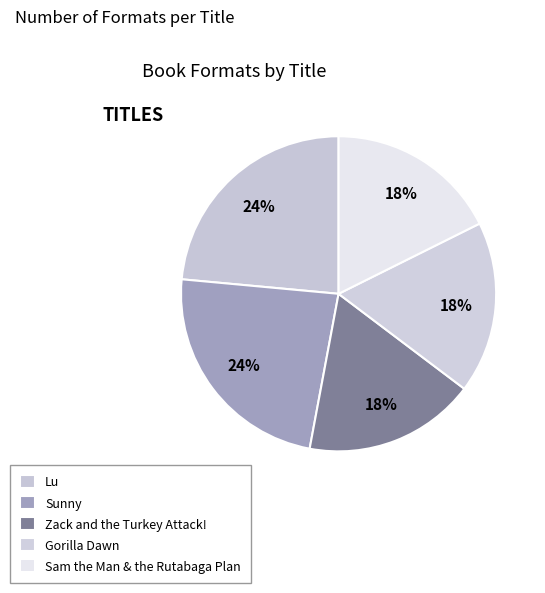

How many slices are in this pie chart?

5